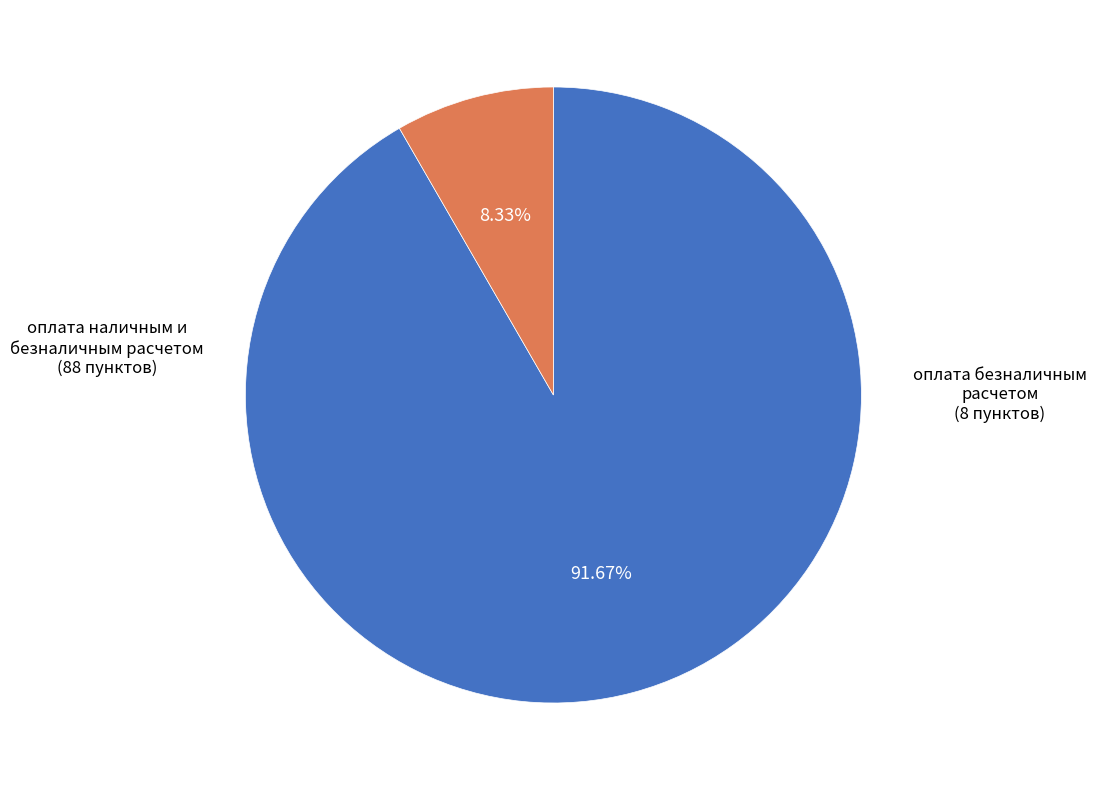

Is there any slice that represents more than half of the pie?

Yes